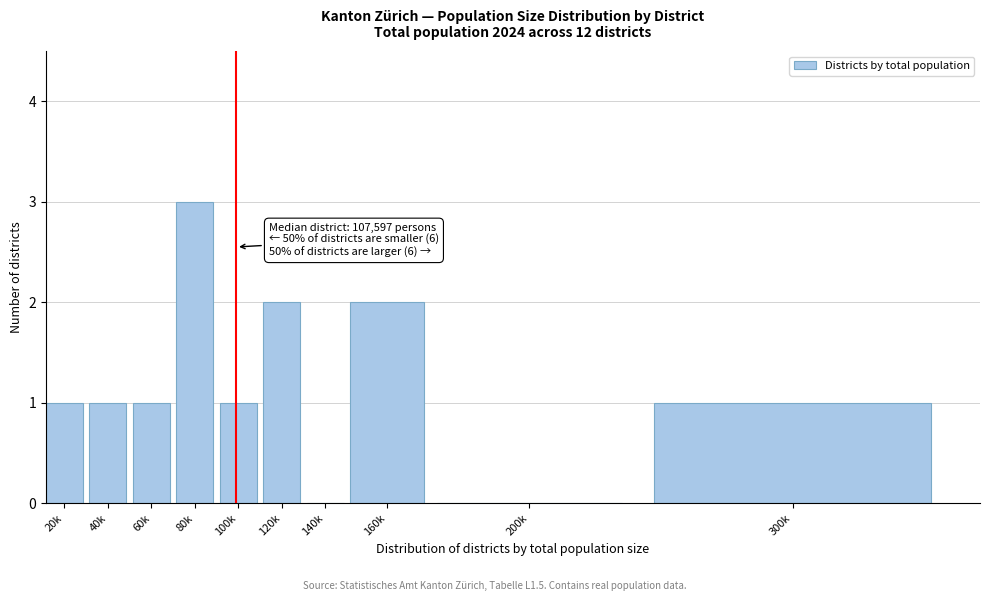

Reading right to left, list all the values displayed in this chart.

300k=1	200k=0	160k=2	140k=0	120k=2	100k=1	80k=3	60k=1	40k=1	20k=1